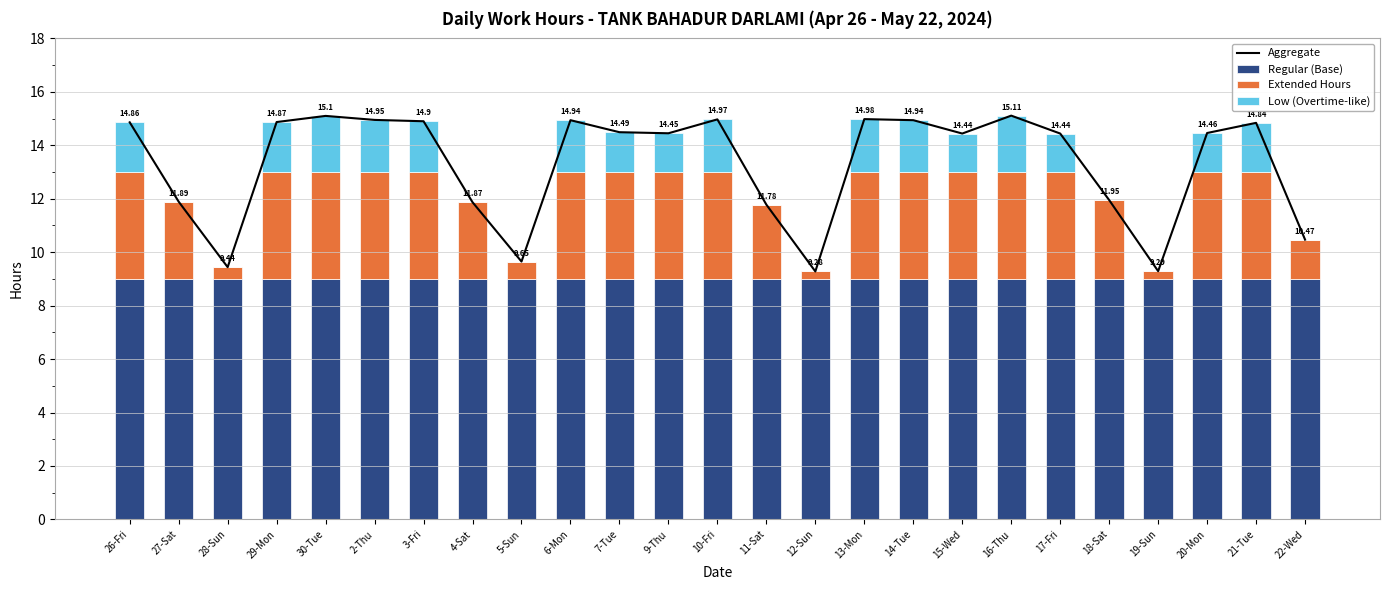

Rank the categories by Extended Hours value from lowest to highest.

12-Sun, 19-Sun, 28-Sun, 5-Sun, 22-Wed, 11-Sat, 4-Sat, 27-Sat, 18-Sat, 26-Fri, 29-Mon, 30-Tue, 2-Thu, 3-Fri, 6-Mon, 7-Tue, 9-Thu, 10-Fri, 13-Mon, 14-Tue, 15-Wed, 16-Thu, 17-Fri, 20-Mon, 21-Tue